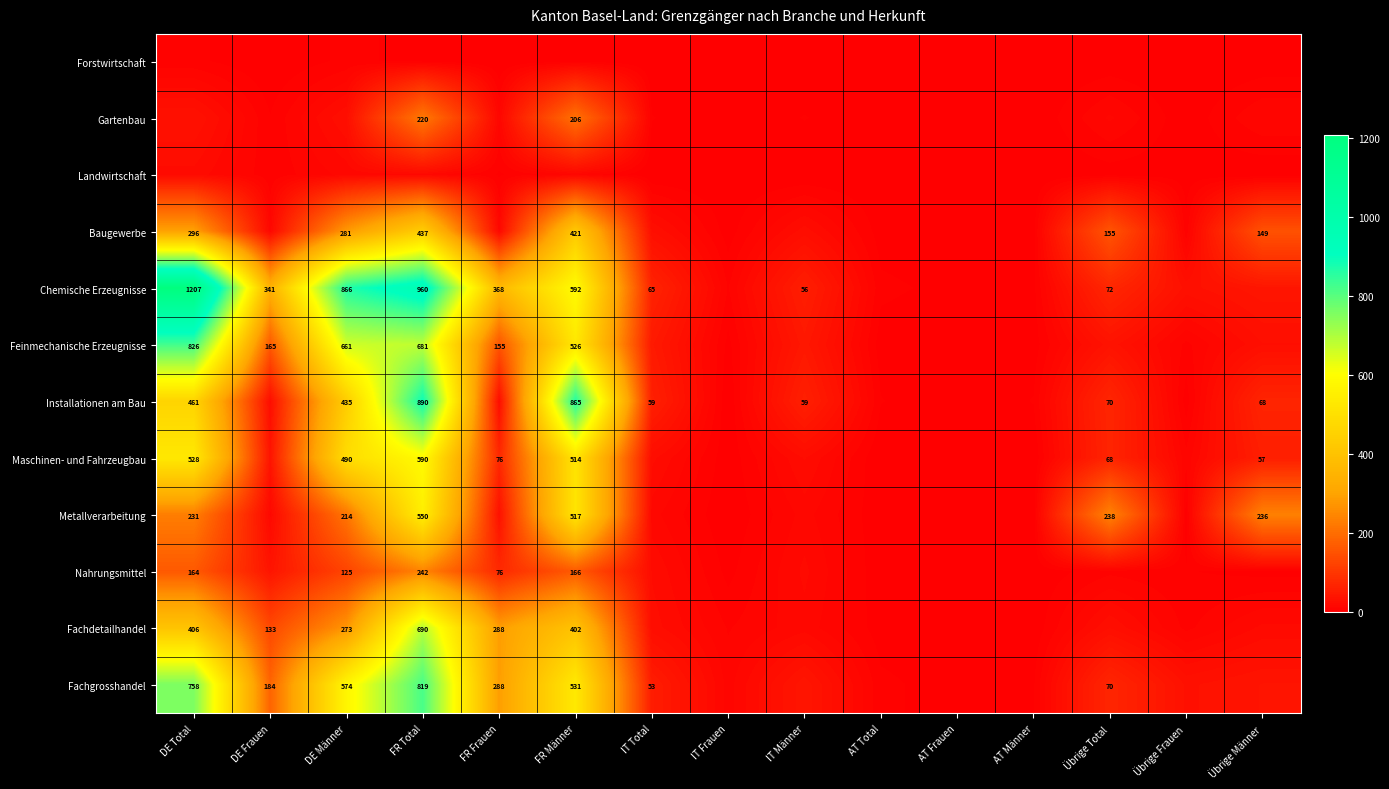

The Installationen am Bau series shows 59 at IT Total. True or false?

True